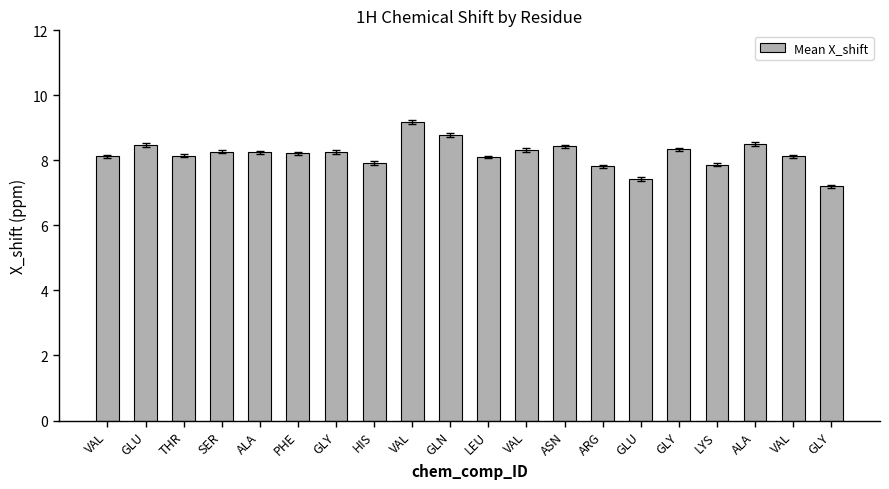

What is the difference between the maximum and second lowest values?

1.7